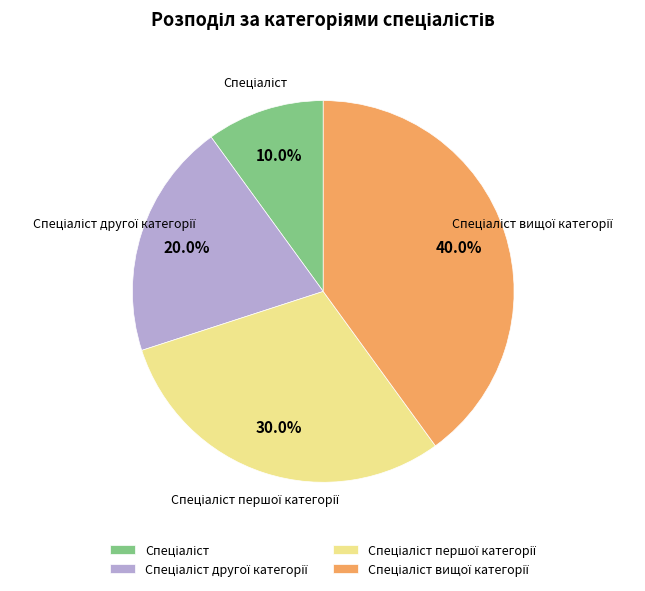

Is there a majority slice in this chart?

No